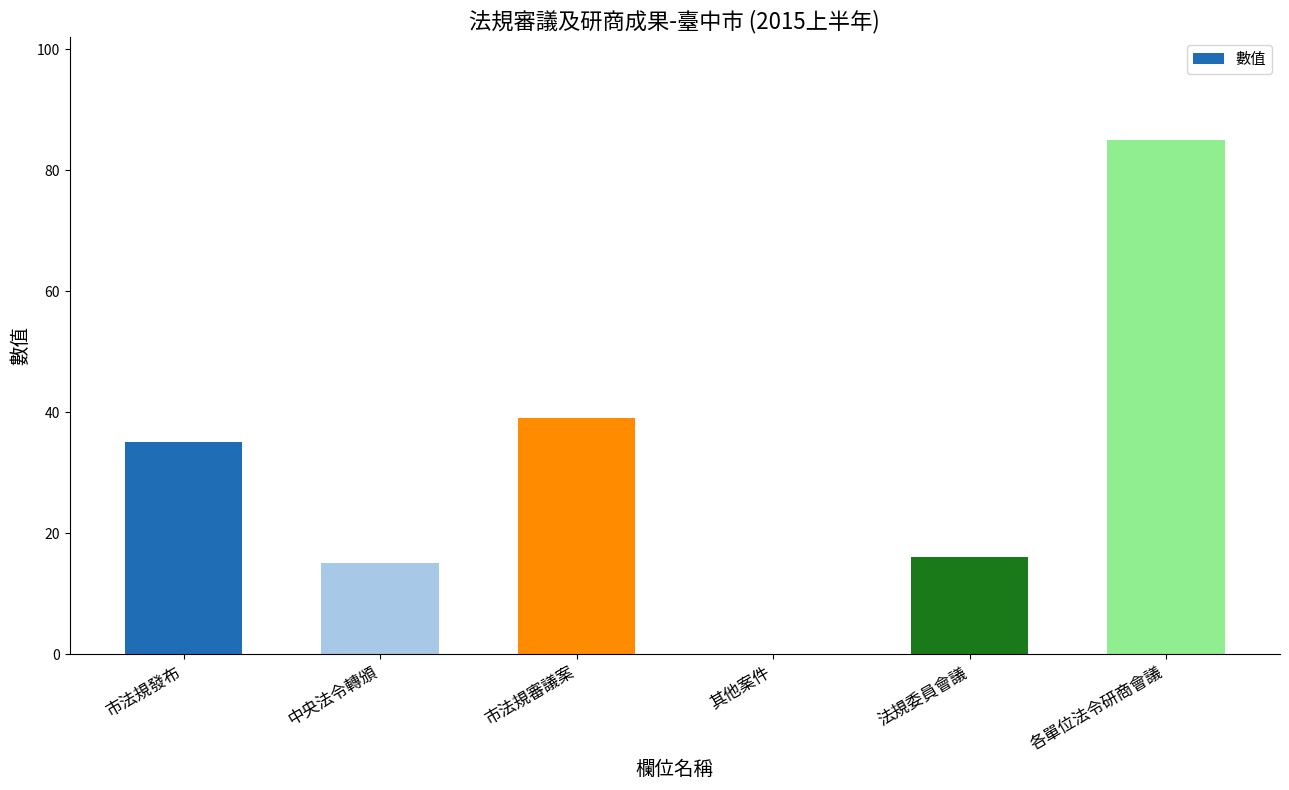

What is the greatest value displayed?

85